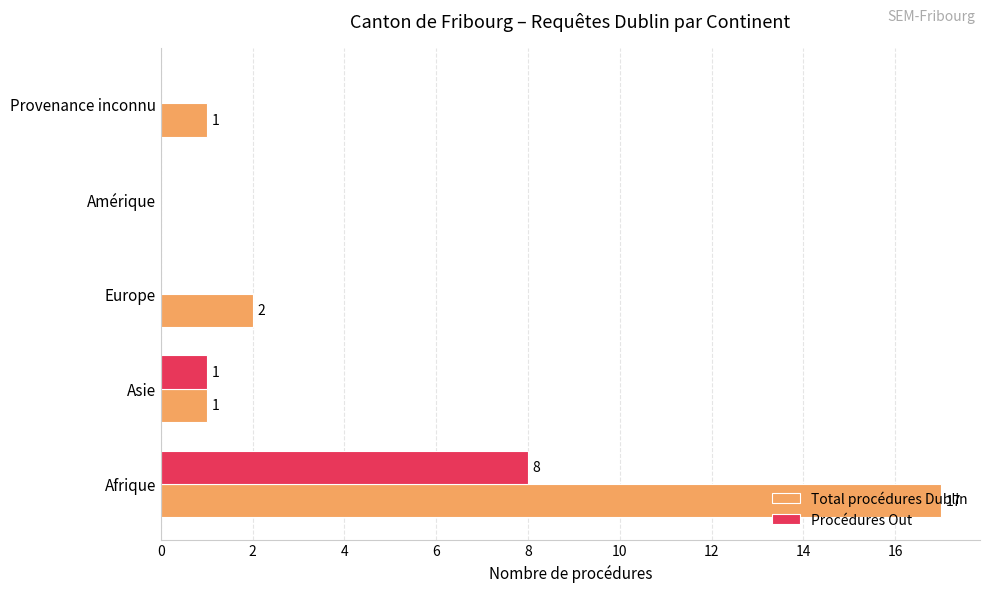

What is the sum of all Procédures Out values?

9